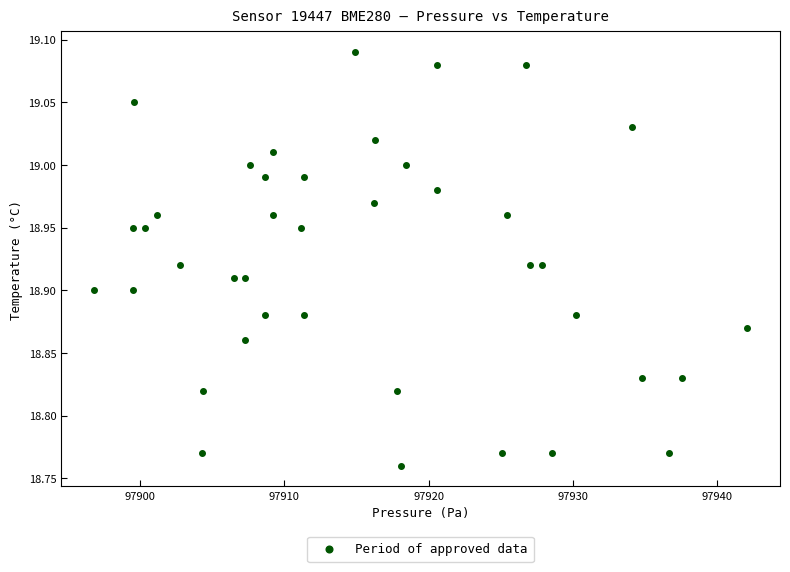

What is the range of Y values (max minus min)?

0.3